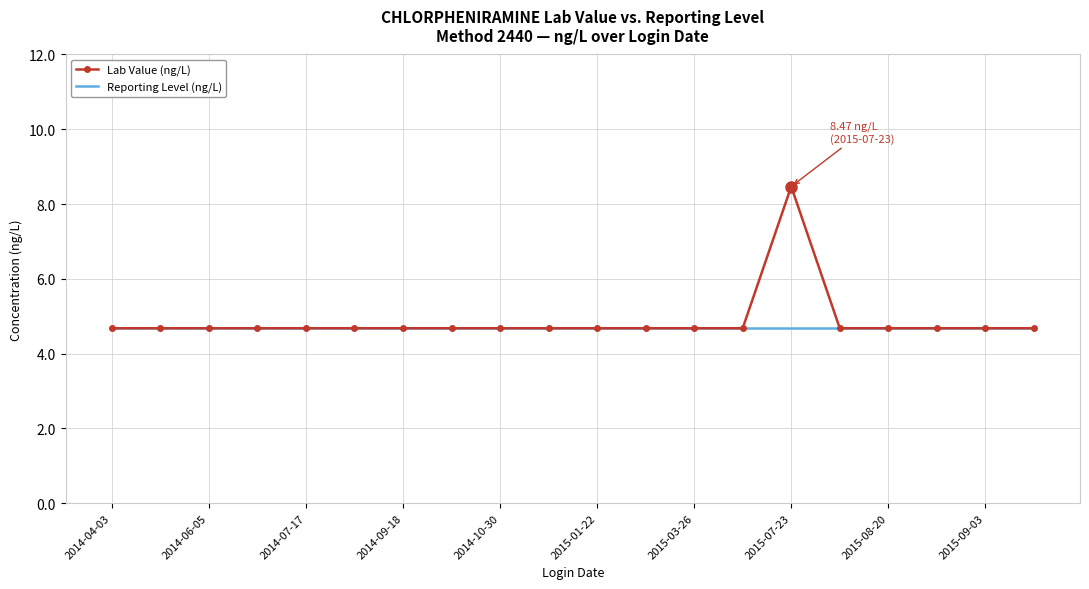

What is the lowest value of the Reporting Level (ng/L) series?

4.7